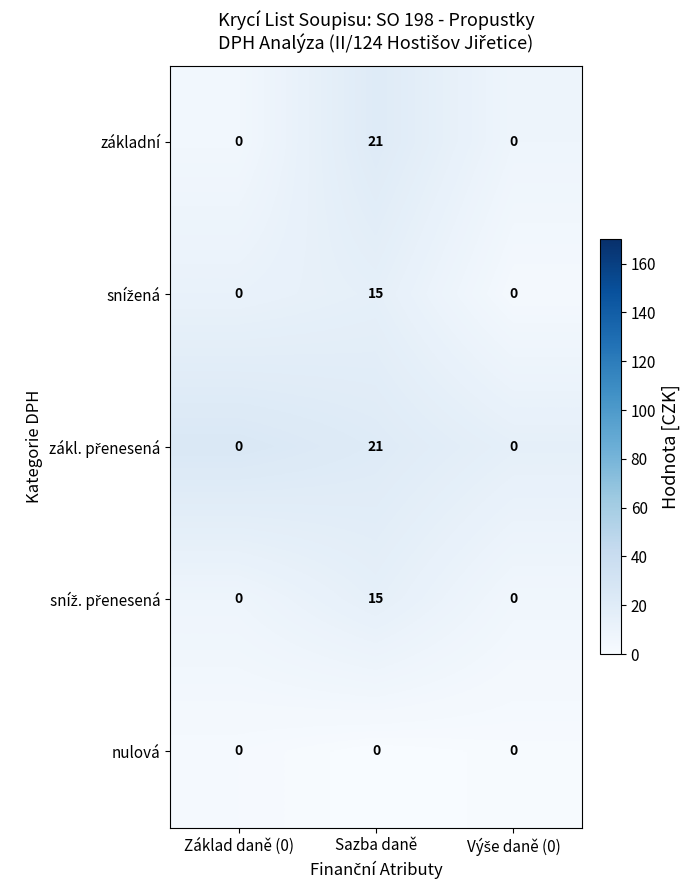

What is the sum of all základní values?

21